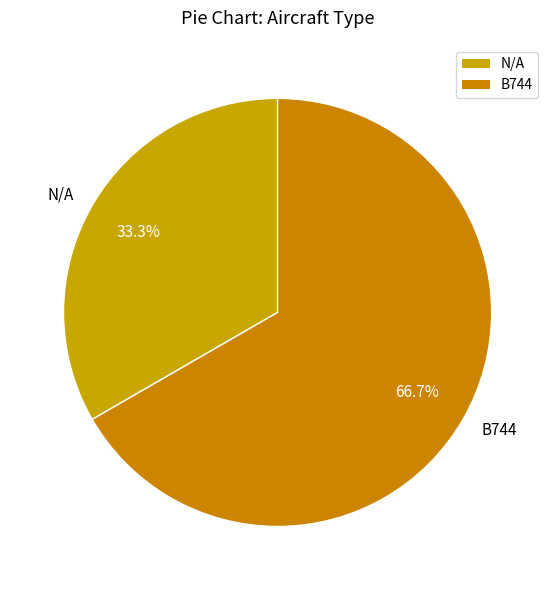

Which category has the smallest portion of the pie?

N/A